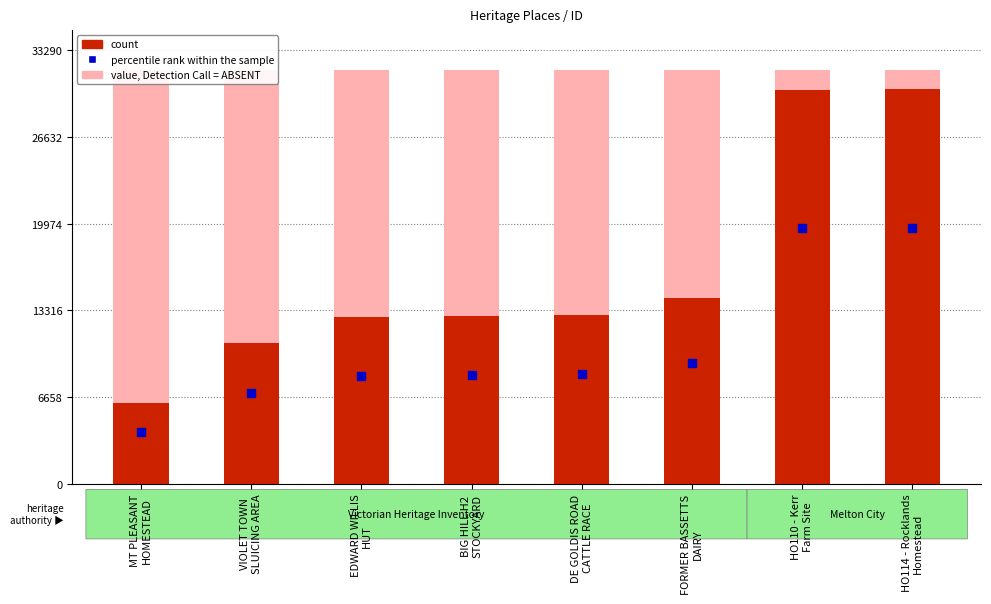

Which series has the largest Y range (max minus min)?

count